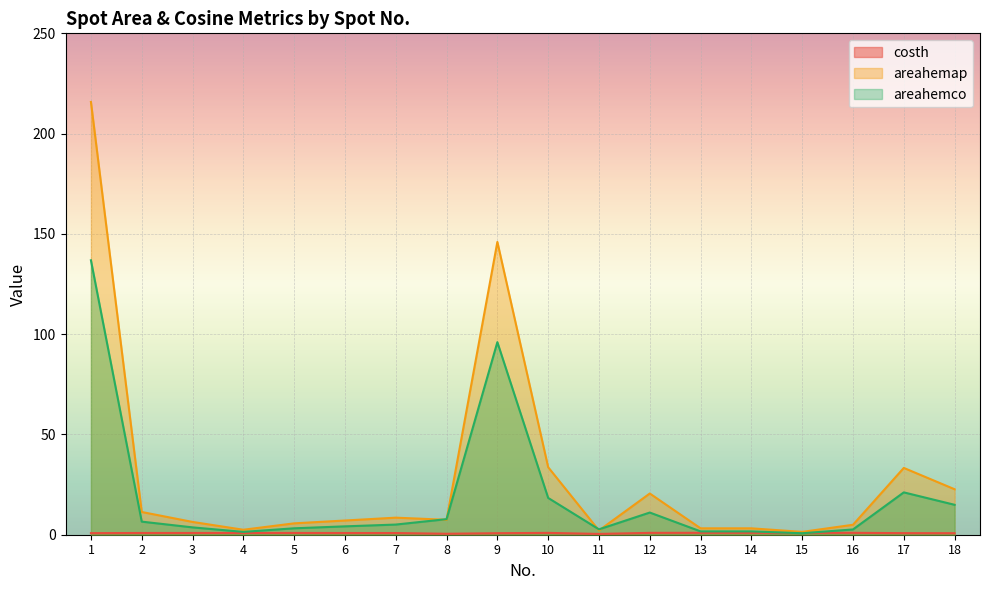

Which series has the widest spread of values?

areahemap